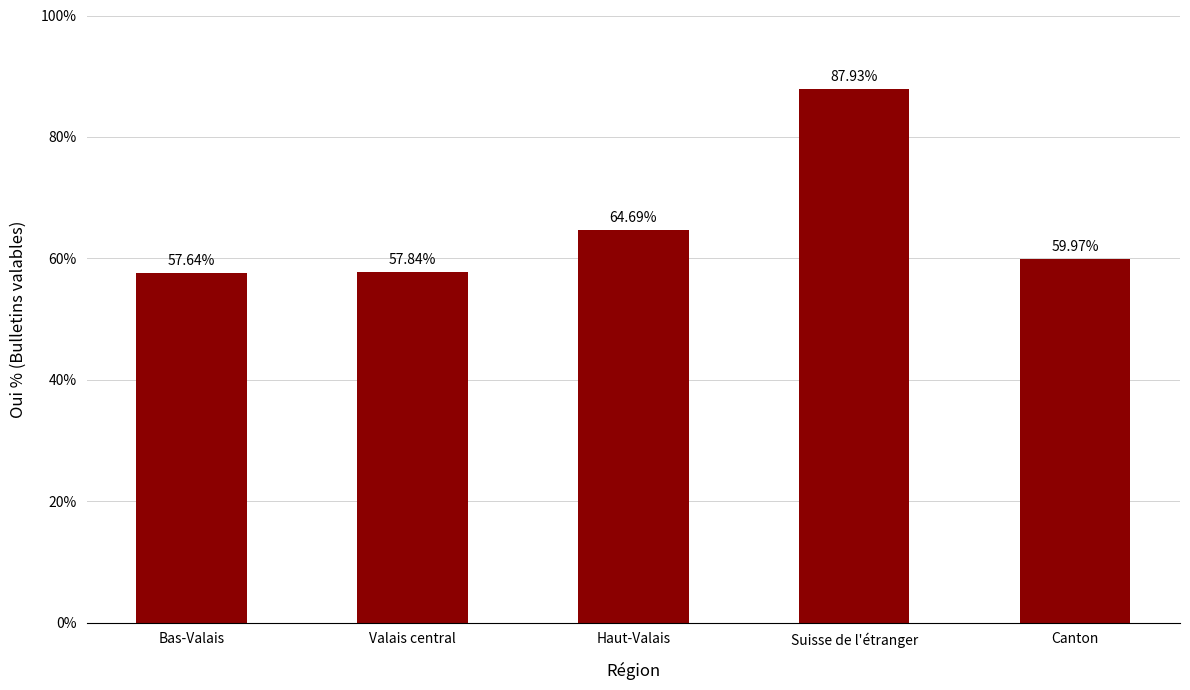

What is the change in value from Bas-Valais to Valais central?

+0.2